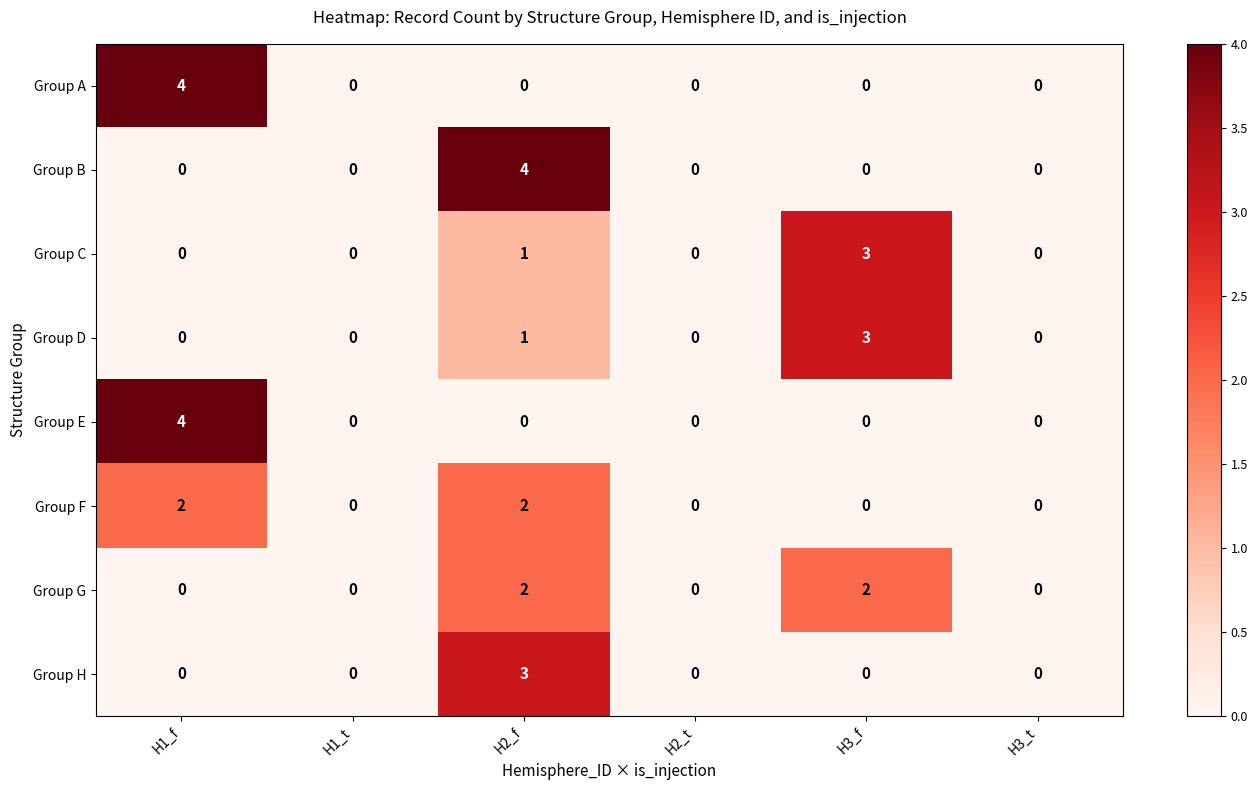

What is the total value across all series at H2_f?

13